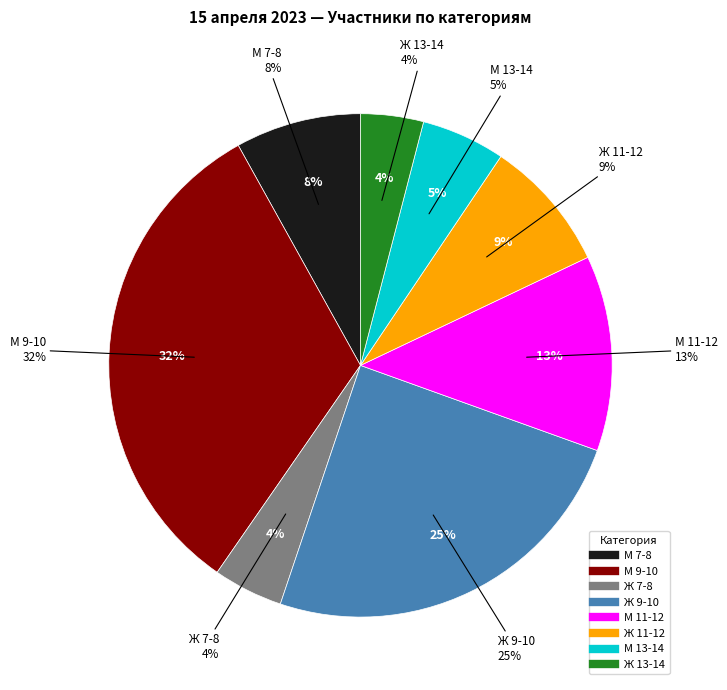

How many slices are in this pie chart?

8